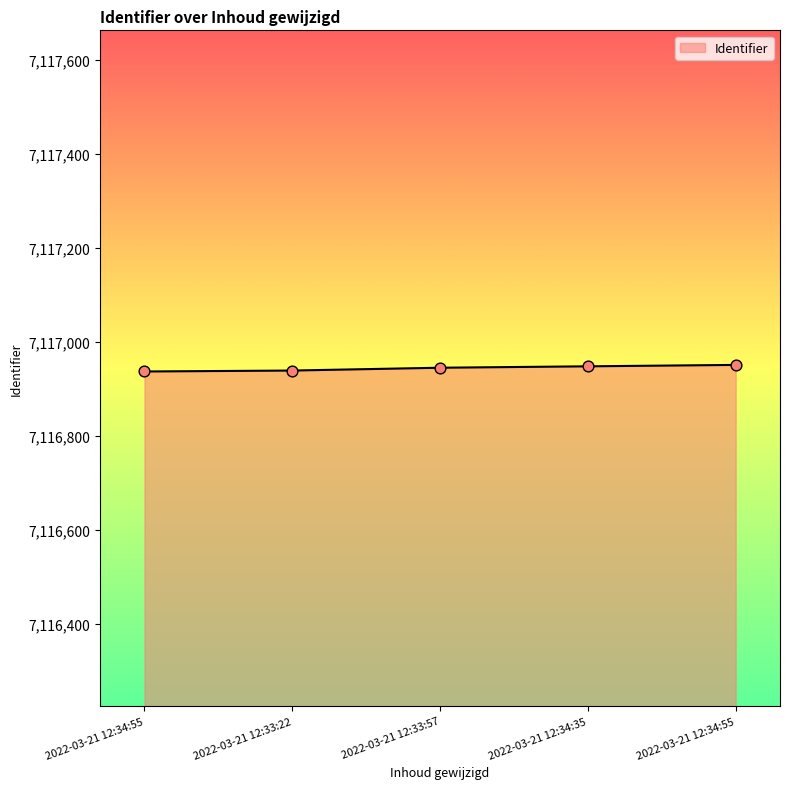

Approximately how many times larger is the value at 2022-03-21 12:33:22 compared to 2022-03-21 12:33:57?

1.0